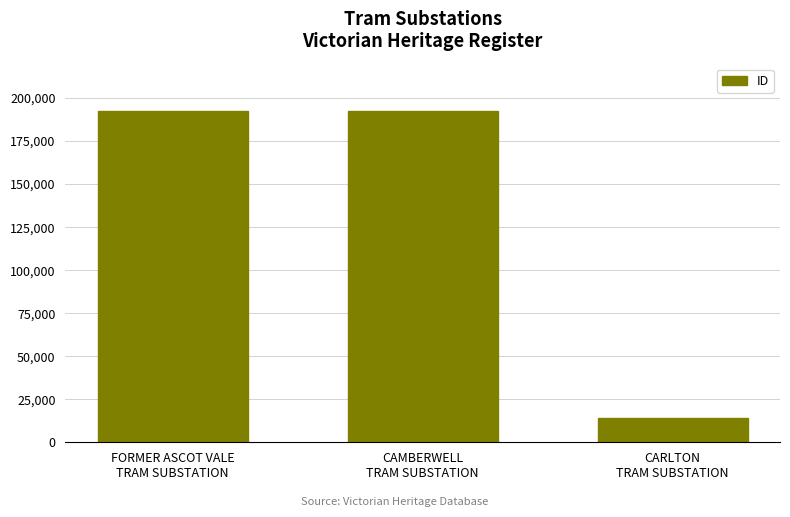

What is the sum of all values?

398534